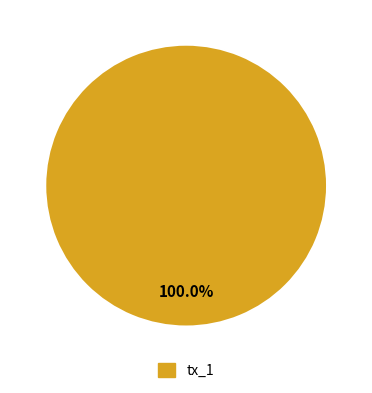

Rank the categories by value from highest to lowest.

tx_1